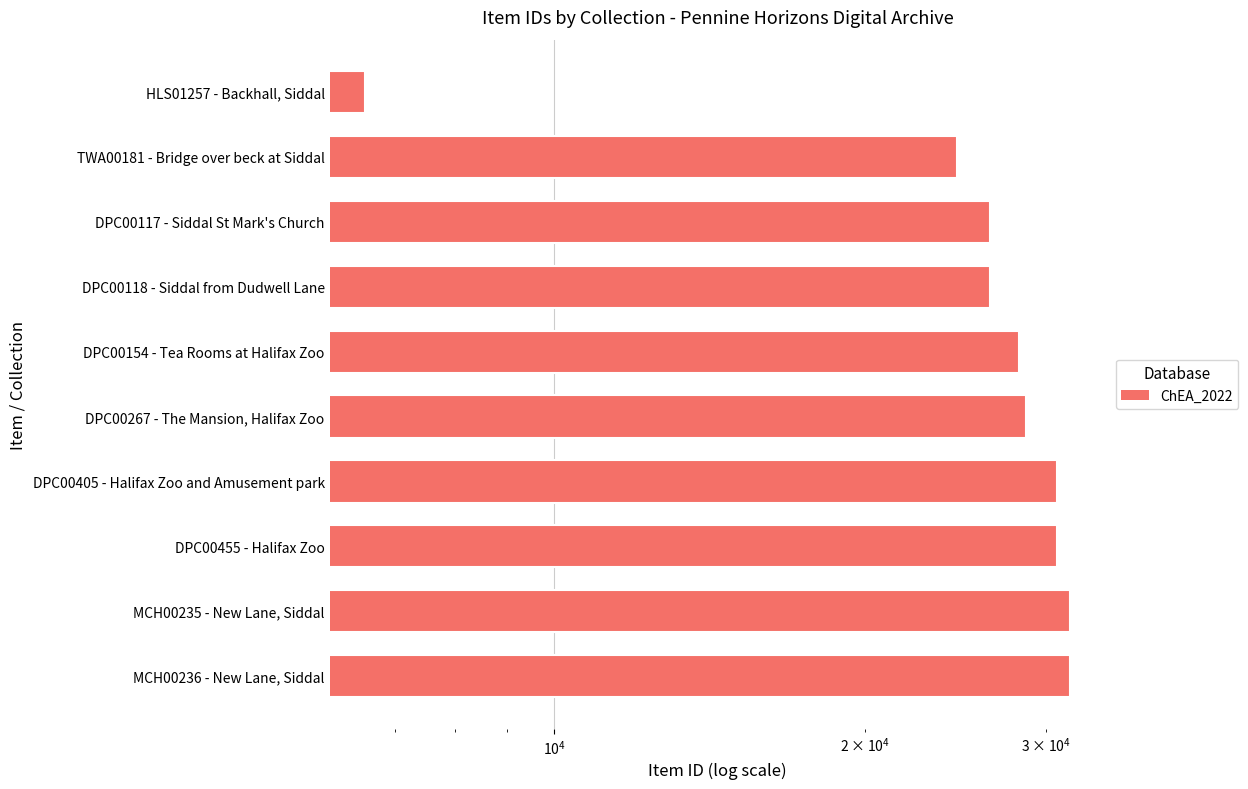

What is the value of the 4th bar from the left?

26436